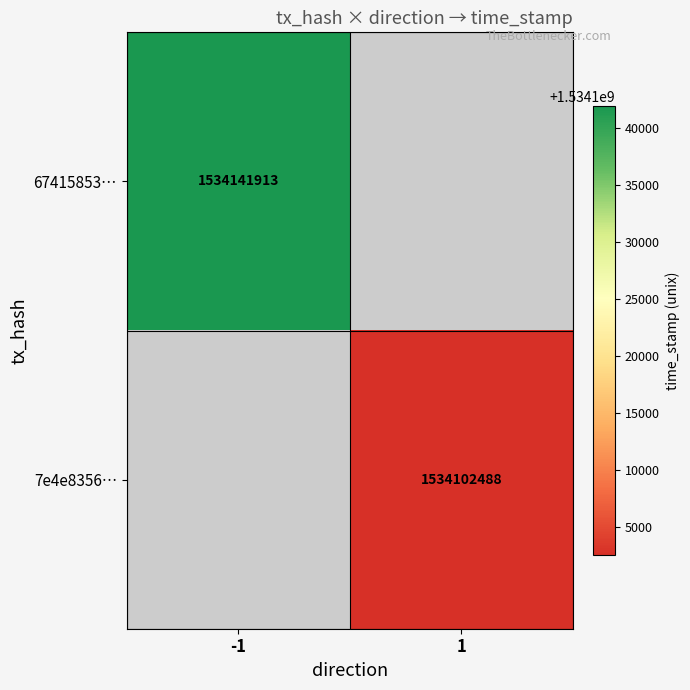

The value of 7e4e8356… at 1 is 633976759.1. True or false?

False